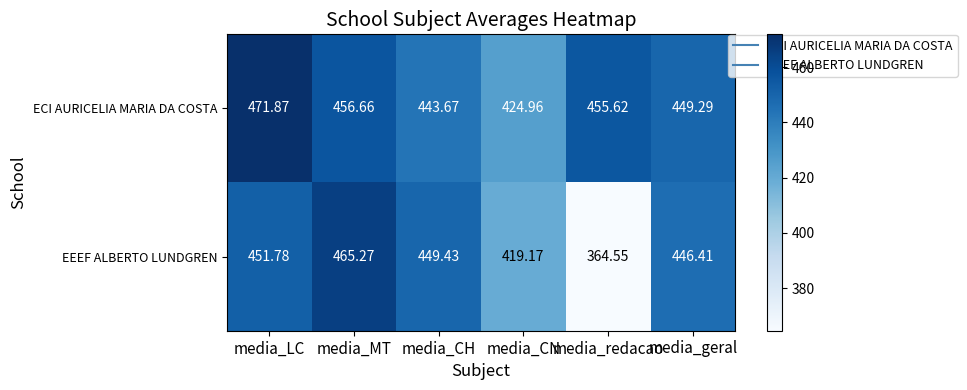

How many categories are shown in the chart?

6